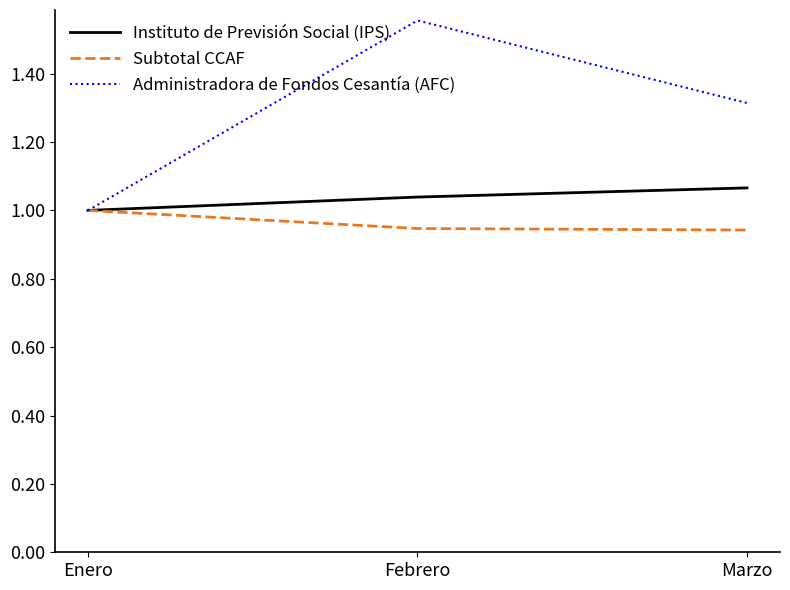

What position from the left is Enero?

1